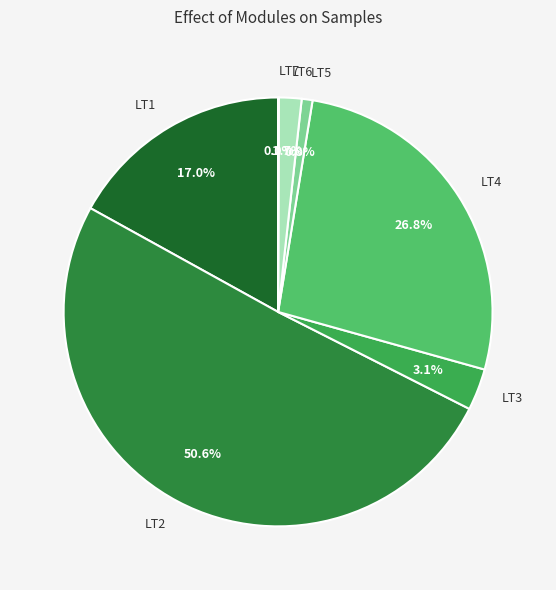

What percentage is the LT2 slice, to the nearest percent?

51%